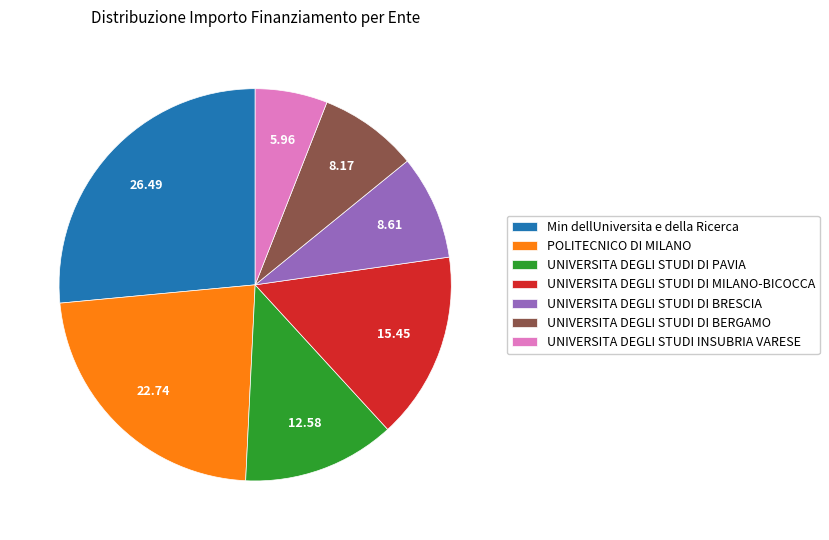

The UNIVERSITA DEGLI STUDI INSUBRIA VARESE slice represents 6% of the pie. True or false?

True